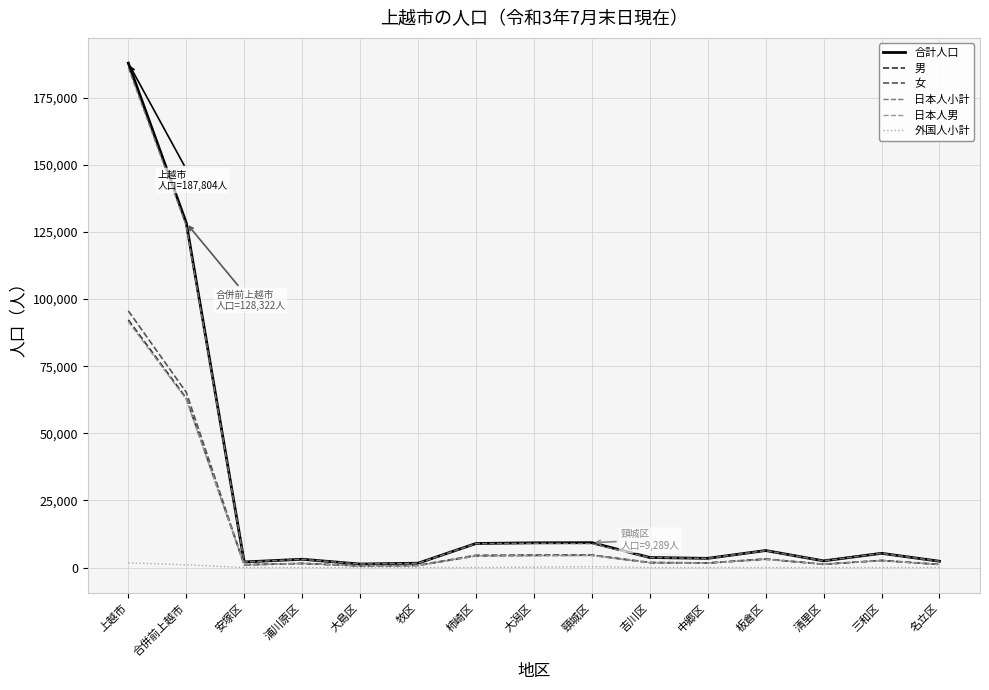

What are all the series names shown in the legend?

合計人口, 男, 女, 日本人小計, 日本人男, 外国人小計